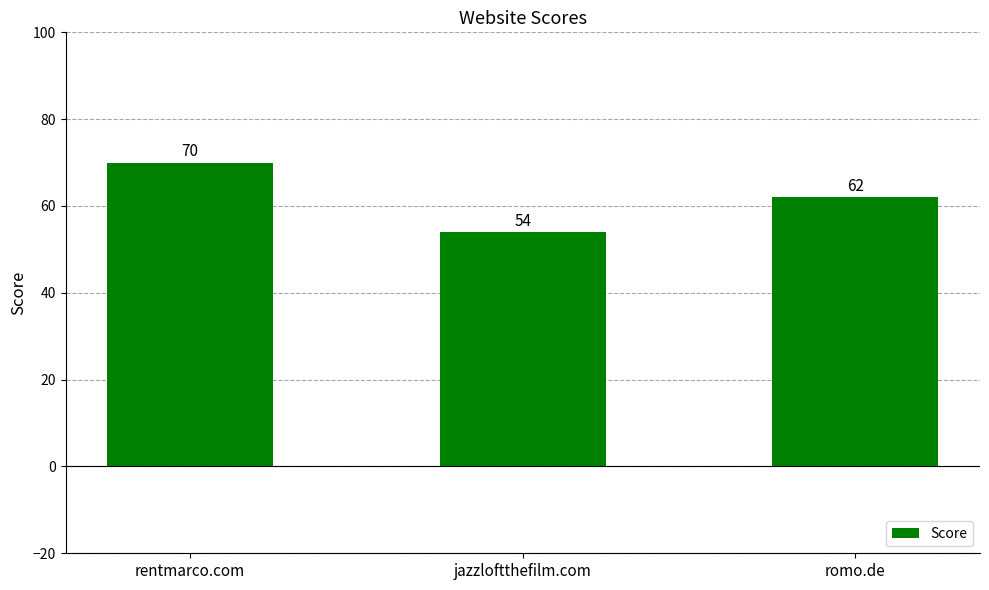

What is the change in value from jazzloftthefilm.com to romo.de?

+8